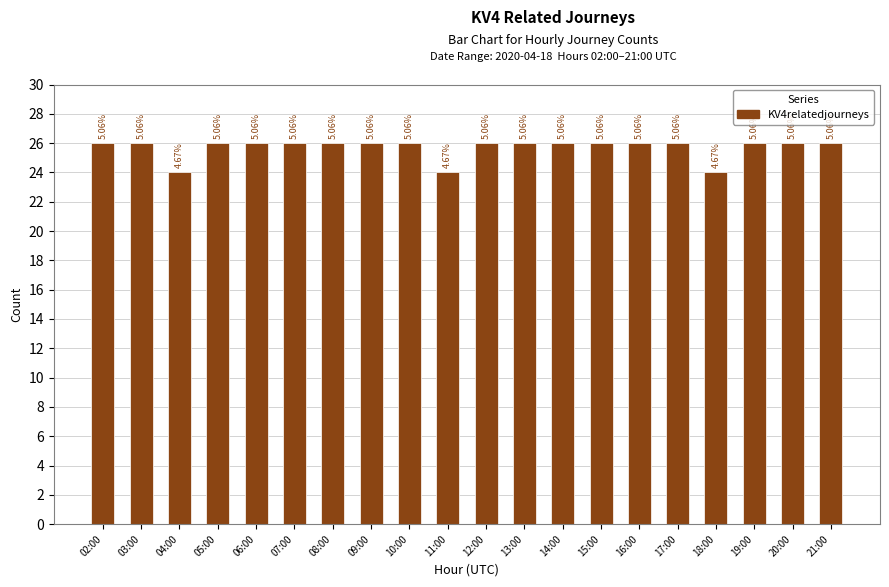

What is the average value?

26